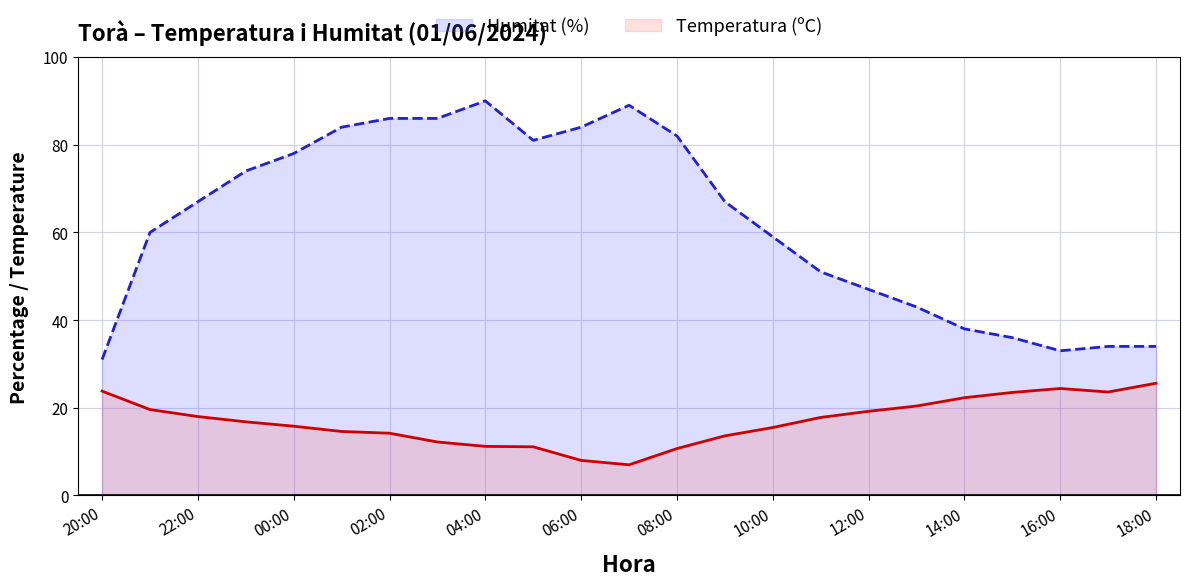

Reading right to left, list all the values displayed in this chart.

Humitat (%): 34.0	34.0	33.0	36.0	38.0	43.0	47.0	51.0	59.0	67.0	82.0	89.0	84.0	81.0	90.0	86.0	86.0	84.0	78.0	74.0	67.0	60.0	31.0
Temperatura (ºC): 25.6	23.6	24.4	23.5	22.3	20.4	19.2	17.8	15.5	13.6	10.7	7.0	8.0	11.1	11.2	12.2	14.2	14.6	15.8	16.8	18.0	19.6	23.8